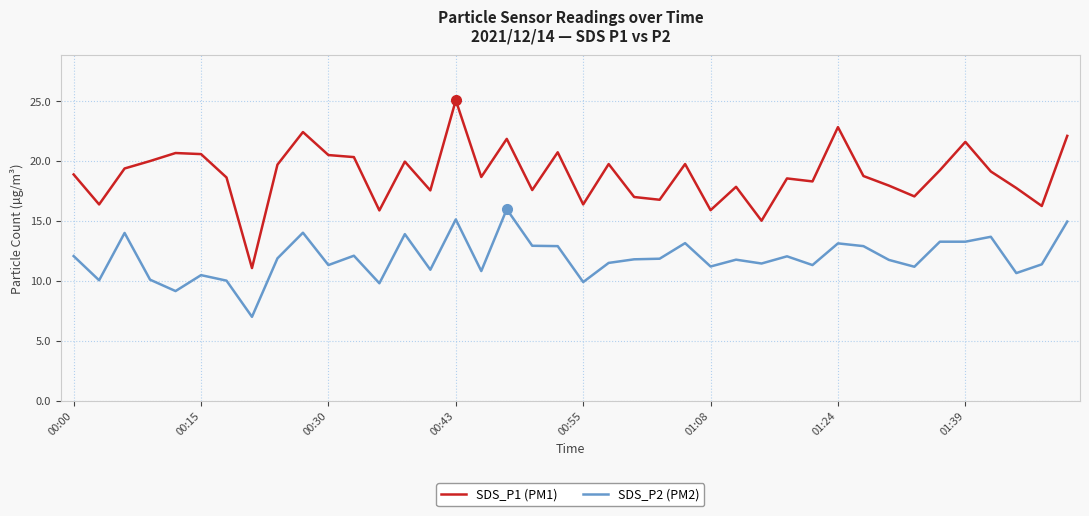

True or false: SDS_P1 (PM1) and SDS_P2 (PM2) cross at least once.

False